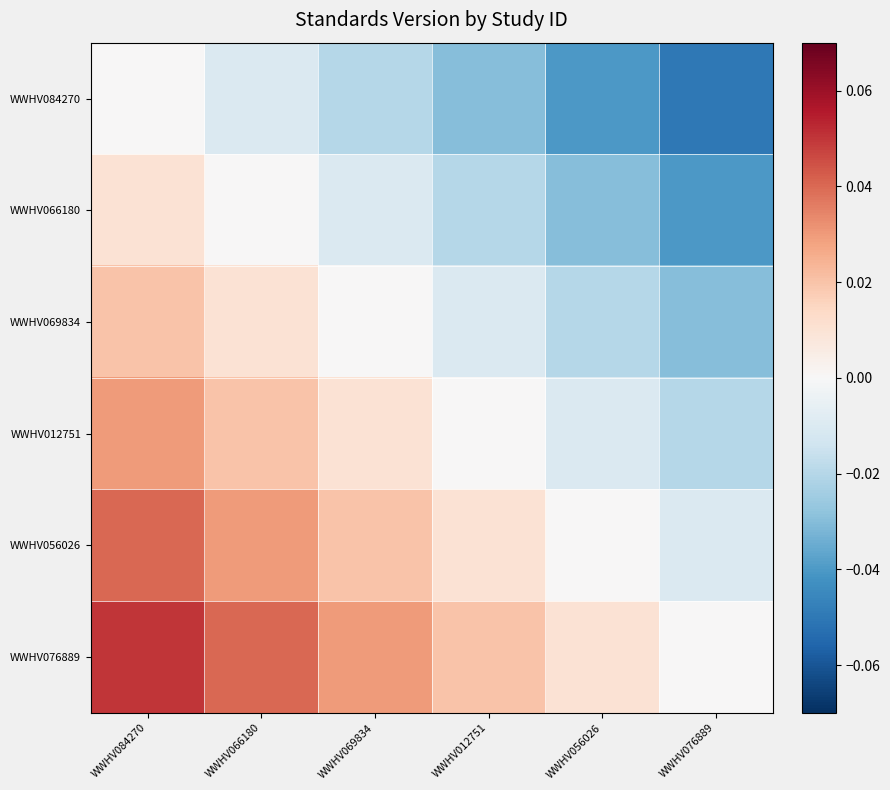

List the series in order of their overall mean, lowest first.

WWHV084270, WWHV066180, WWHV069834, WWHV012751, WWHV056026, WWHV076889